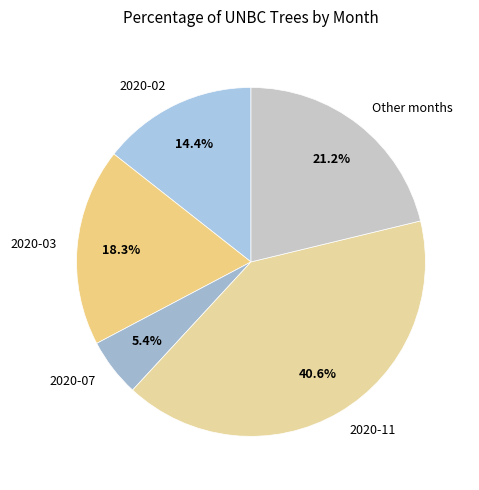

Does any single category account for the majority?

No